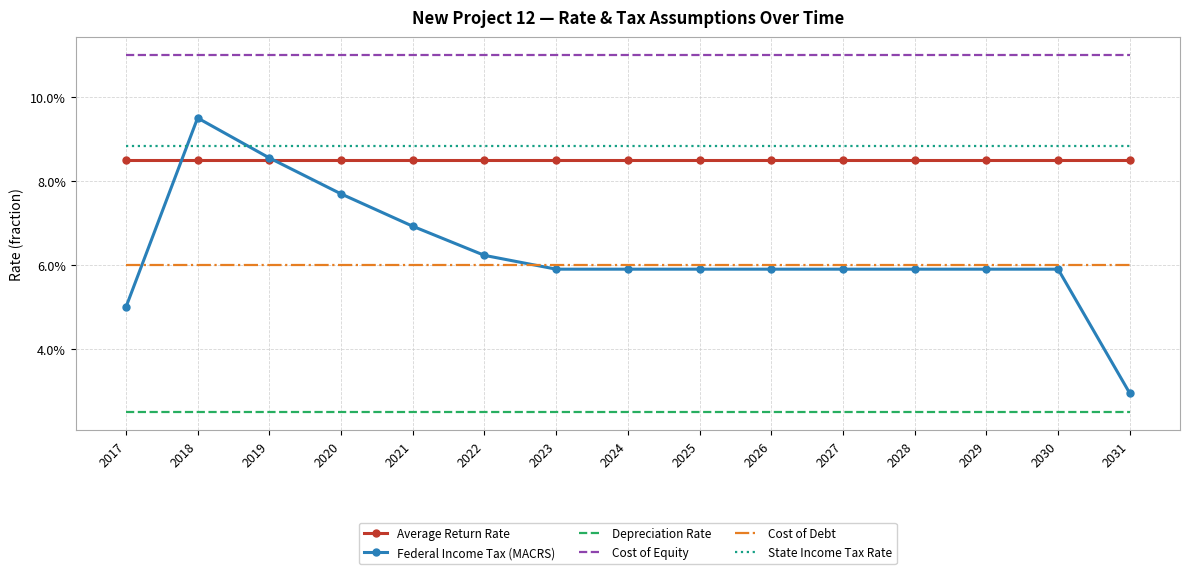

What are all the series names shown in the legend?

Average Return Rate, Federal Income Tax (MACRS), Depreciation Rate, Cost of Equity, Cost of Debt, State Income Tax Rate